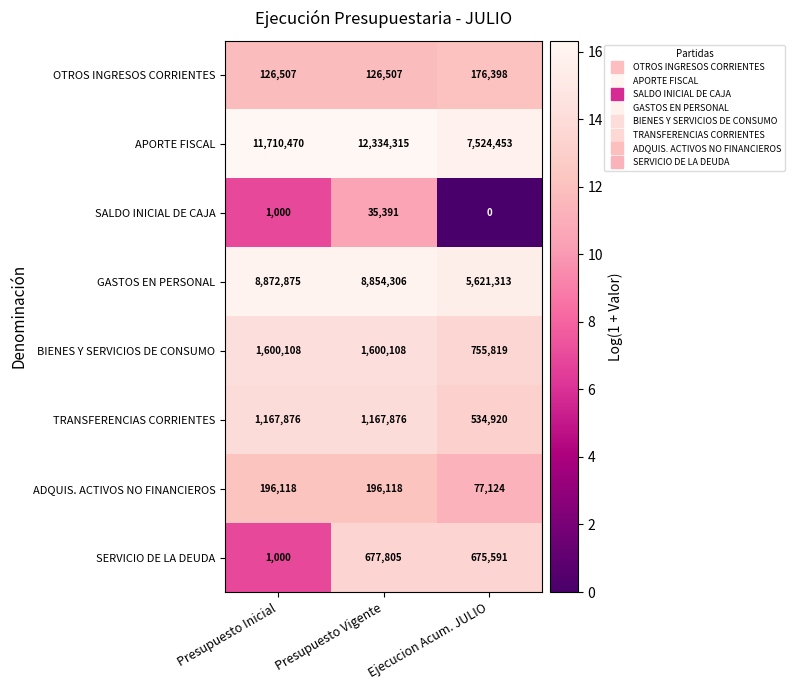

What is the total value across all series at Presupuesto Vigente?

24992426